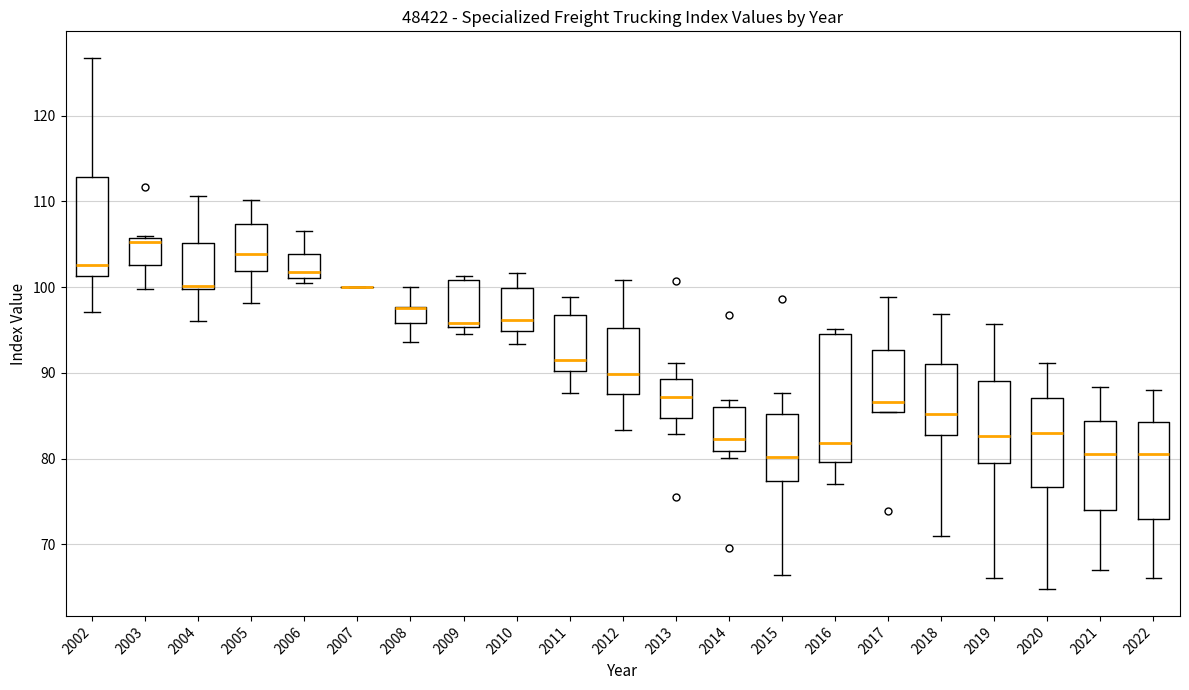

Where does the lower whisker of the box at x = 2021 end on the y-axis? The values are not printed on the chart, so give them approximately, as read against the axis.

67